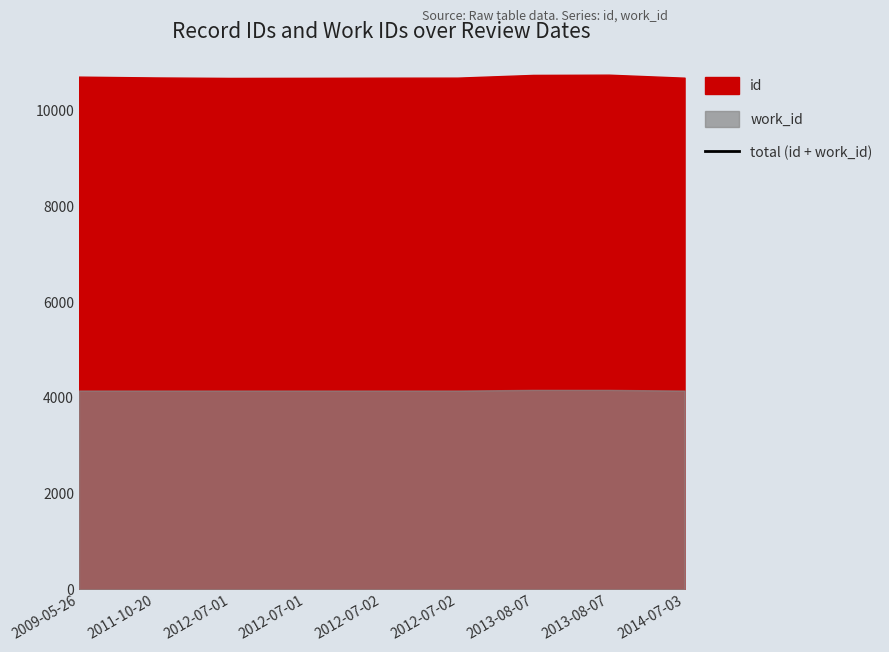

At which label is the value closest to 14882?

2009-05-26